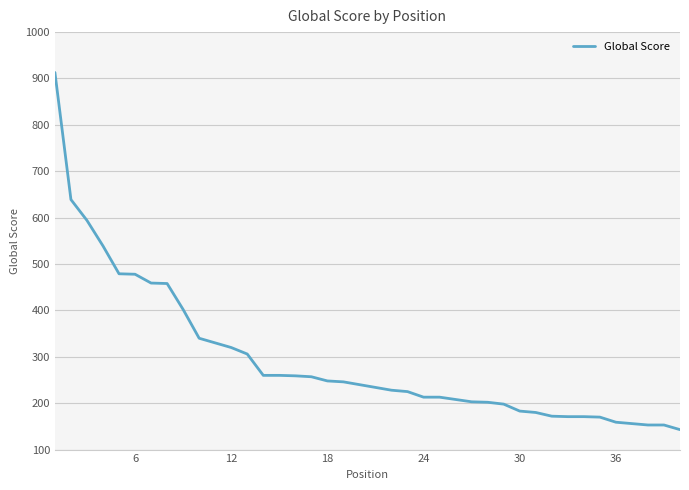

What is the greatest value displayed?

913